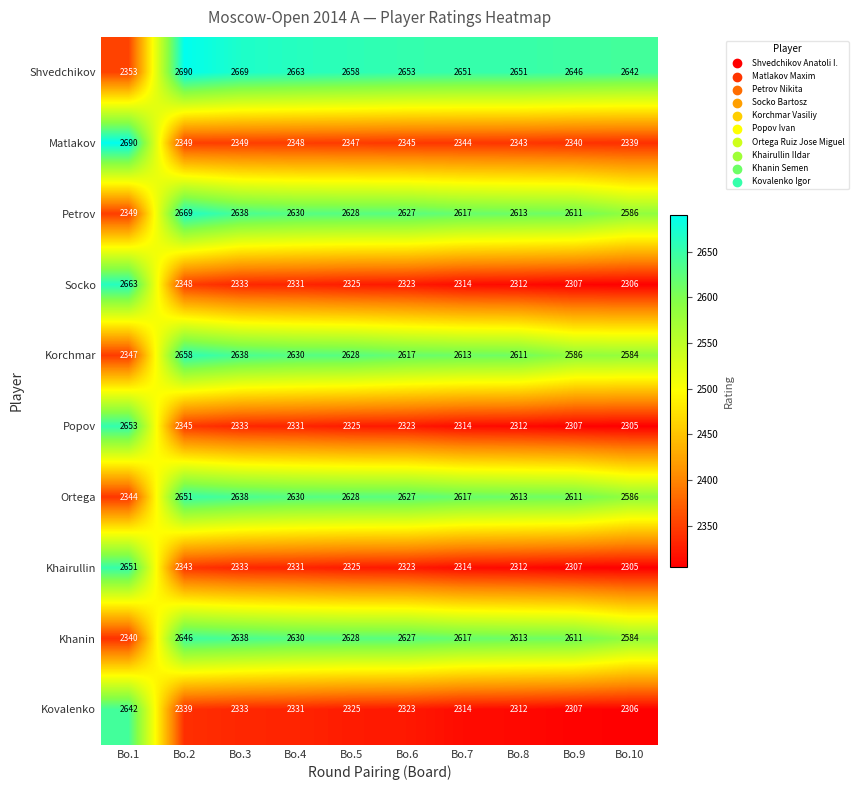

Rank the categories by Socko value from highest to lowest.

Bo.1, Bo.2, Bo.3, Bo.4, Bo.5, Bo.6, Bo.7, Bo.8, Bo.9, Bo.10